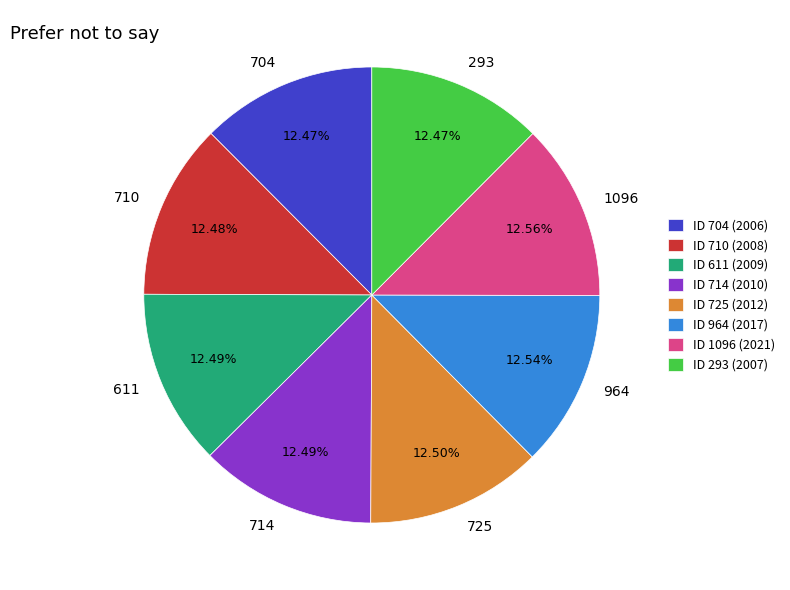

Does 710 represent more than half of the total?

No